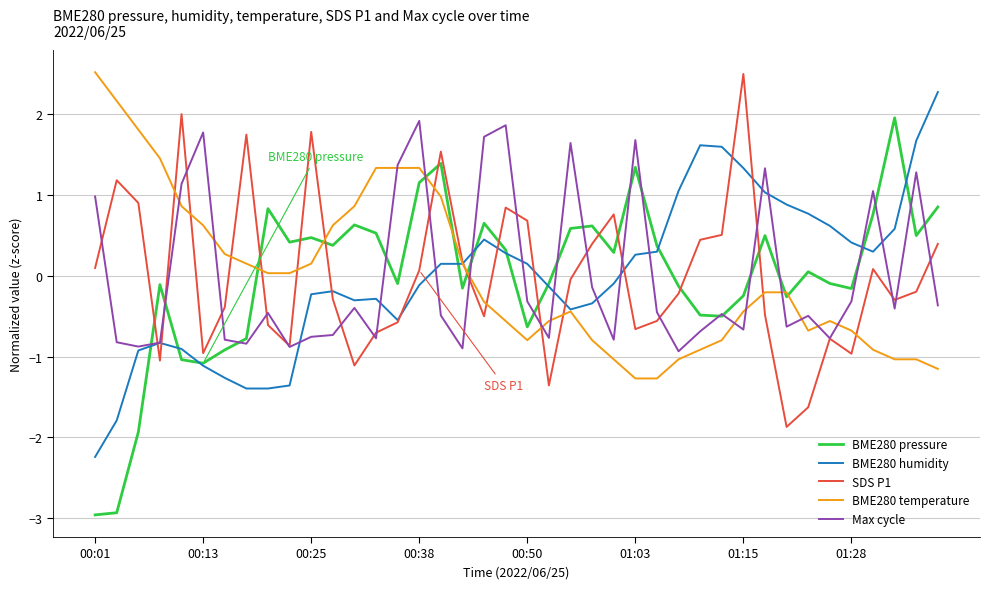

What is the difference between the maximum and minimum values in the BME280 pressure series?

4.9